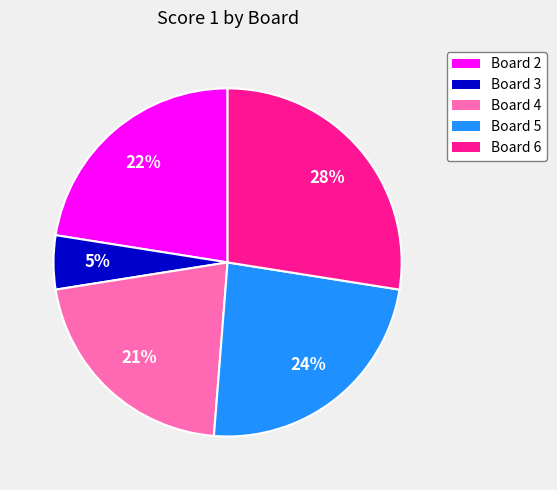

Which has a higher value, Board 6 or Board 4?

Board 6